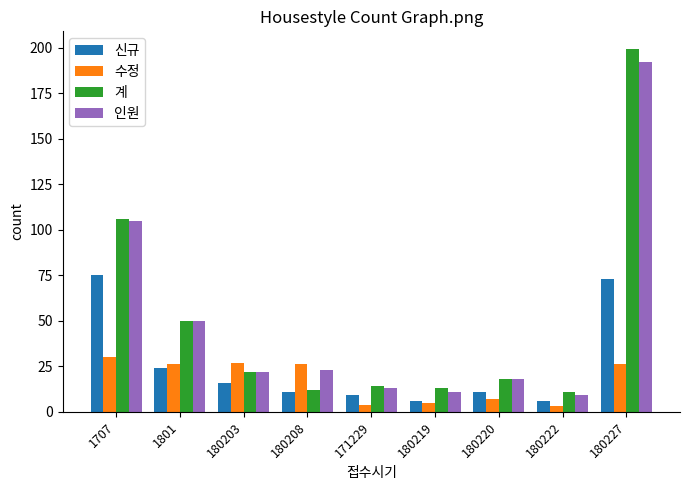

At which label does 계 first exceed 18?

1707